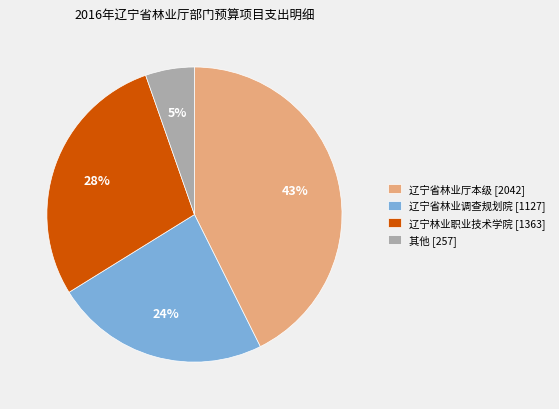

Does 辽宁省林业厅本级 [2042] account for over 50% of the chart?

No